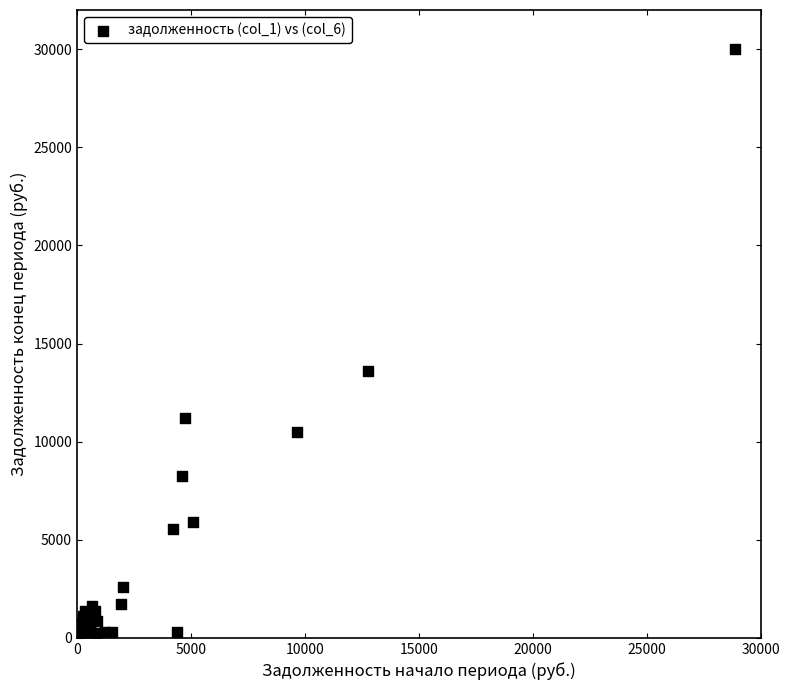

What Y value in the scatter plot is closest to 15015?

13606.4